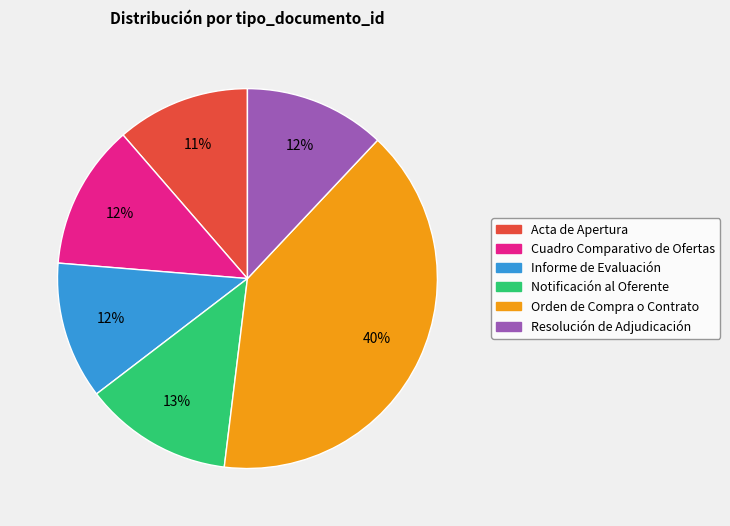

To the nearest percent, what portion does Notificación al Oferente represent?

13%